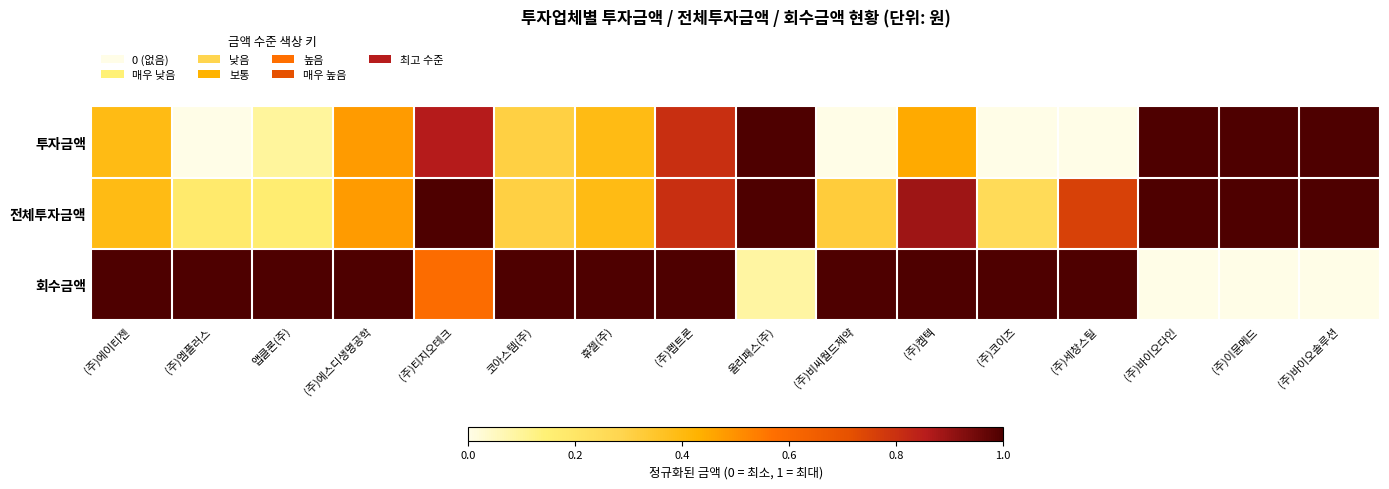

How many categories are shown in the chart?

16